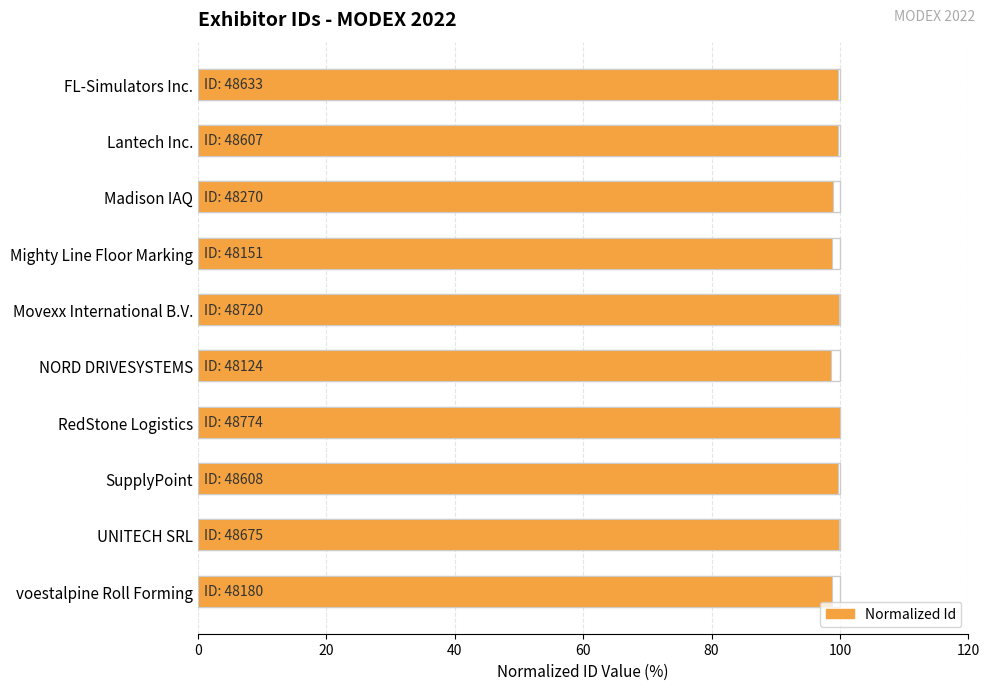

The value at NORD DRIVESYSTEMS is 47.3. True or false?

False